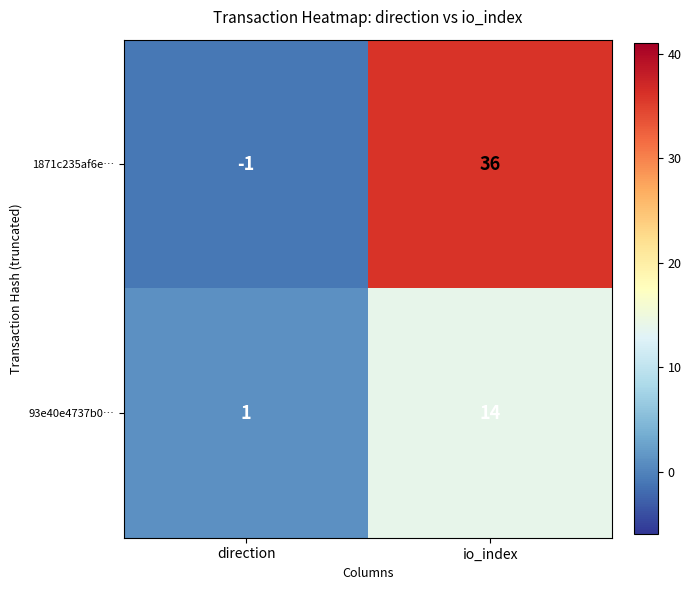

Which series has the largest total across all categories?

1871c235af6e…